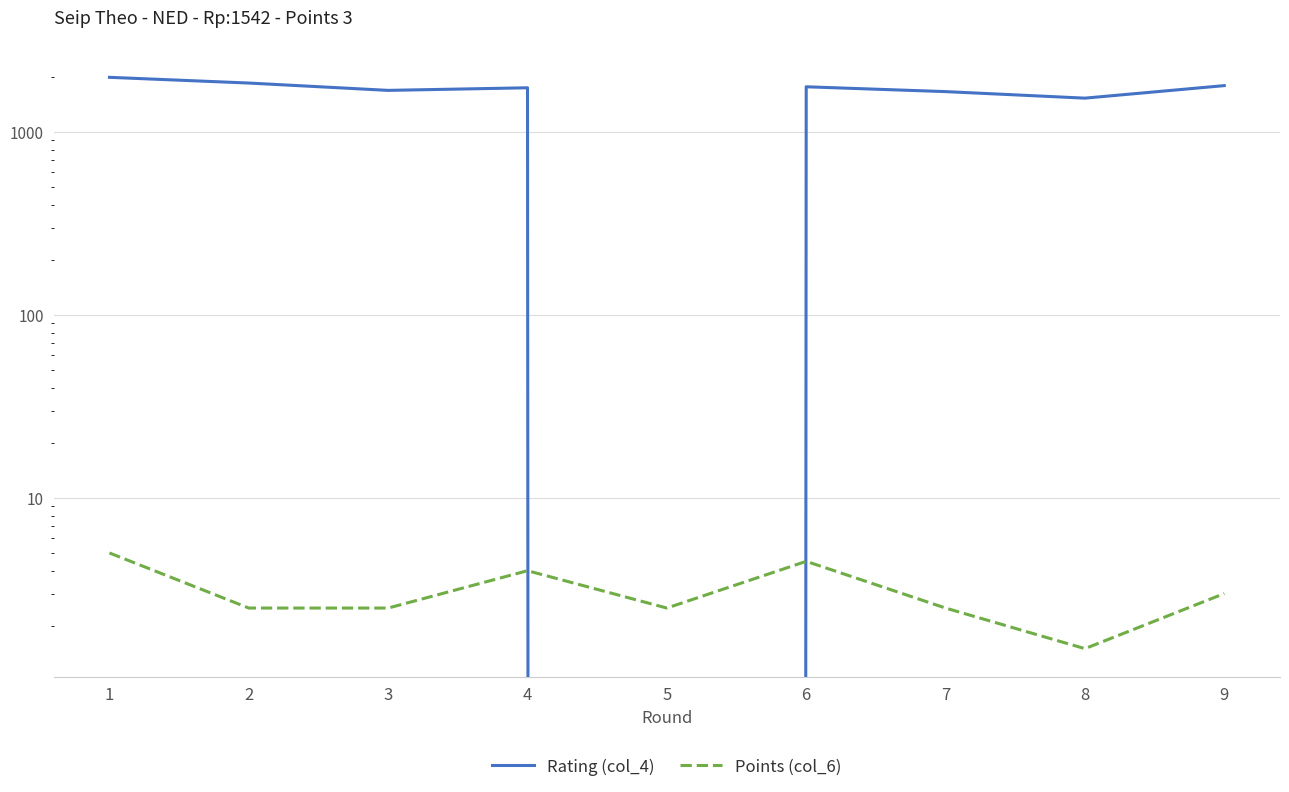

Is the value of Points (col_6) at 5 greater than the value of Rating (col_4) at 3?

No